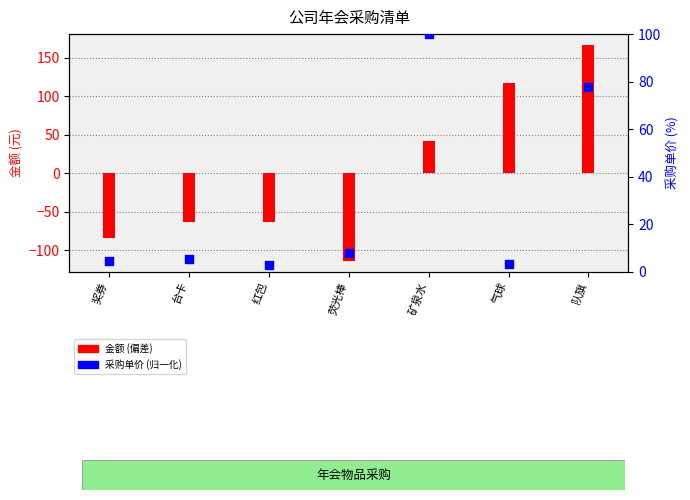

Between 红包 and 矿泉水, which is larger?

矿泉水